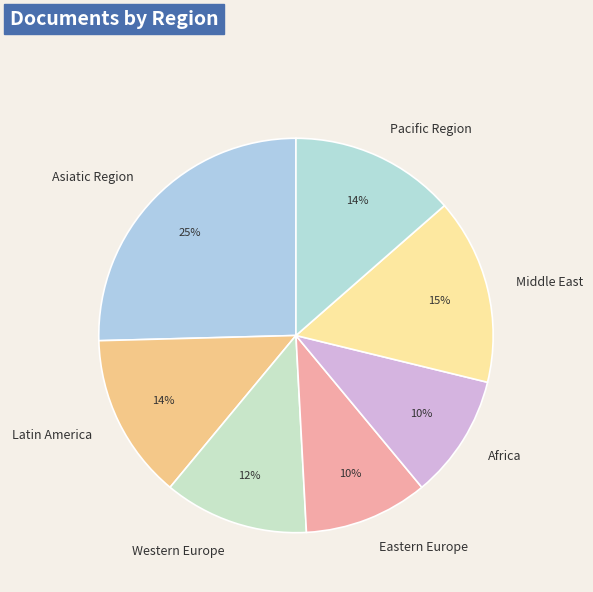

How many slices are in this pie chart?

7